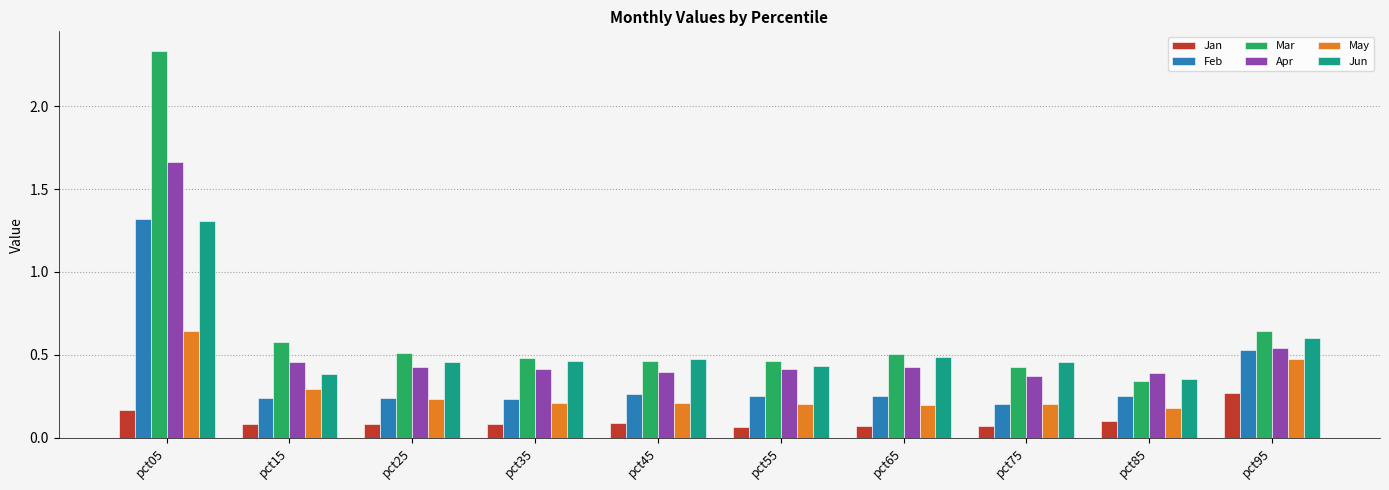

At which label is Apr closest to 1?

pct95